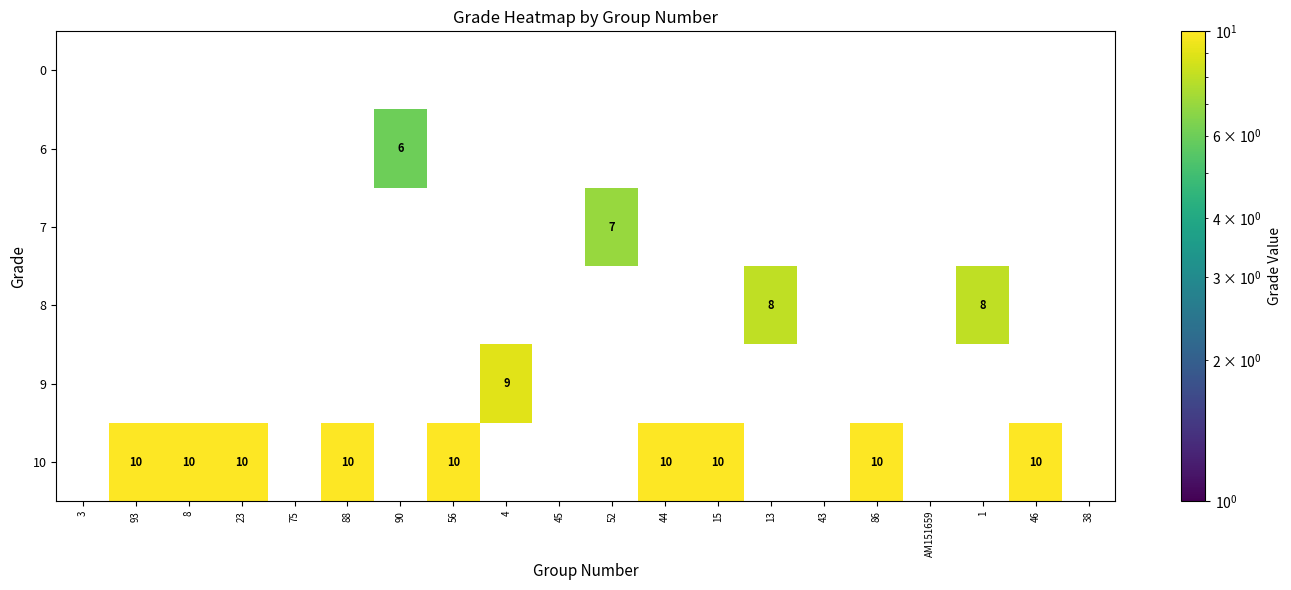

How many positive values does the 6 series have?

1